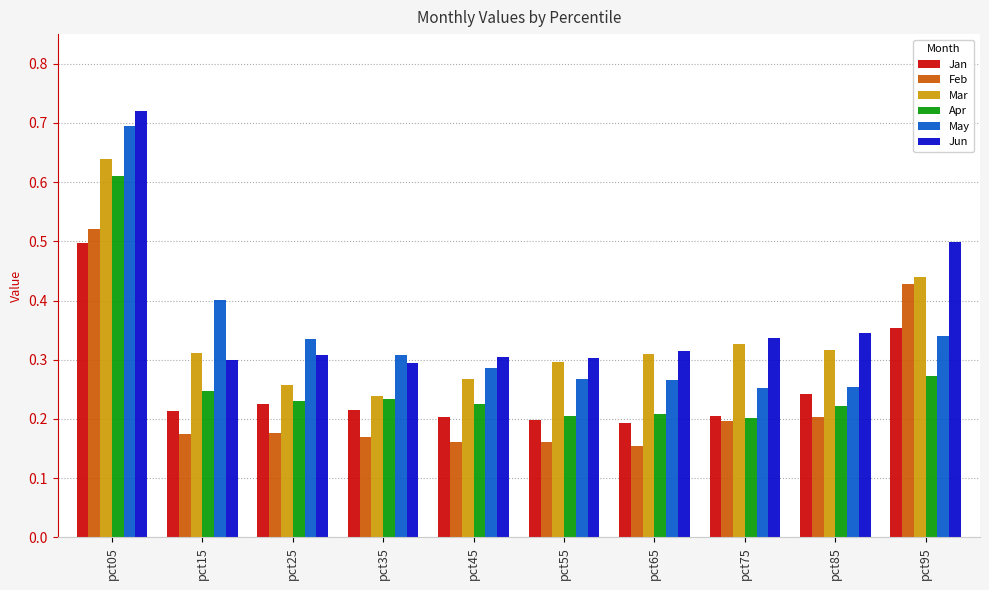

How many bars are there in each group?

6